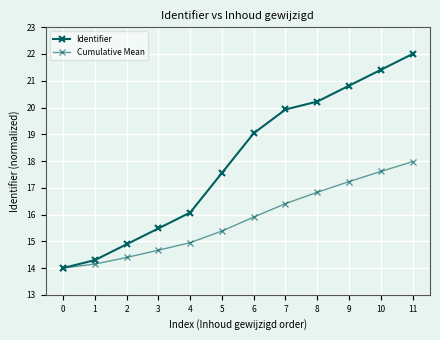

How many lines are shown in the chart?

2